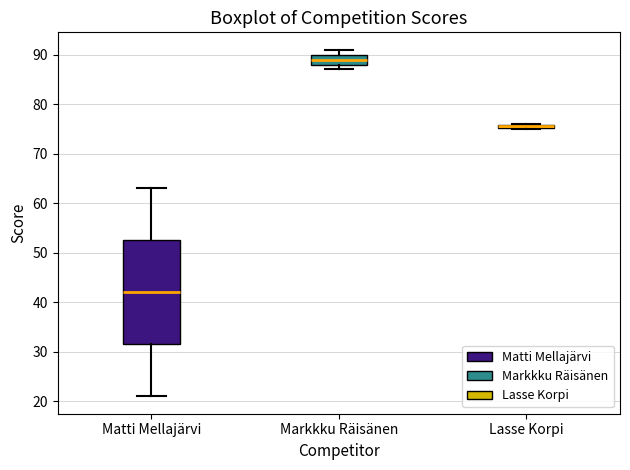

Where is the upper edge of the box for Lasse Korpi on the y-axis? The values are not printed on the chart, so give them approximately, as read against the axis.

76